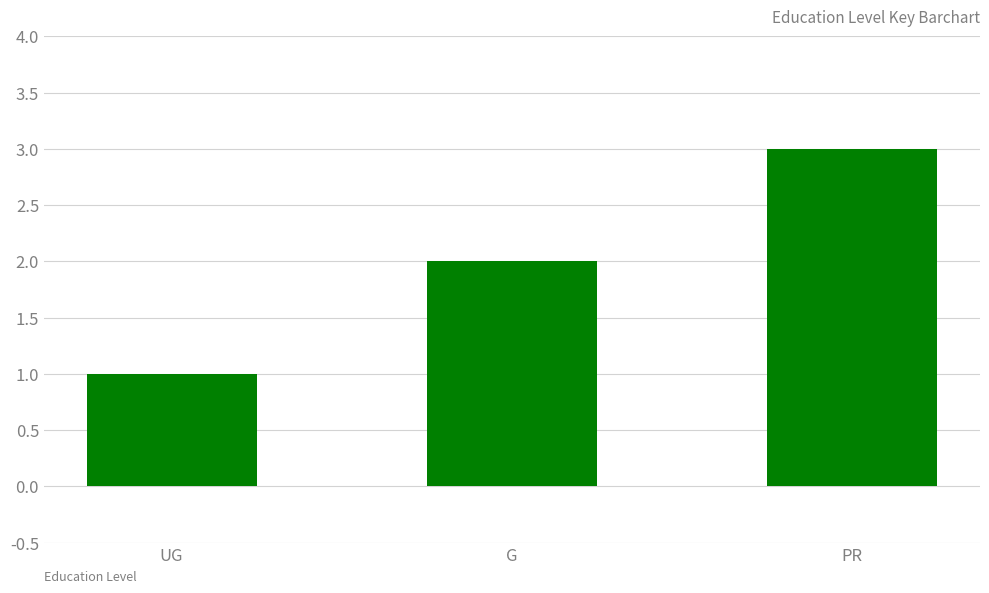

Approximately how many times larger is the value at G compared to PR?

0.7